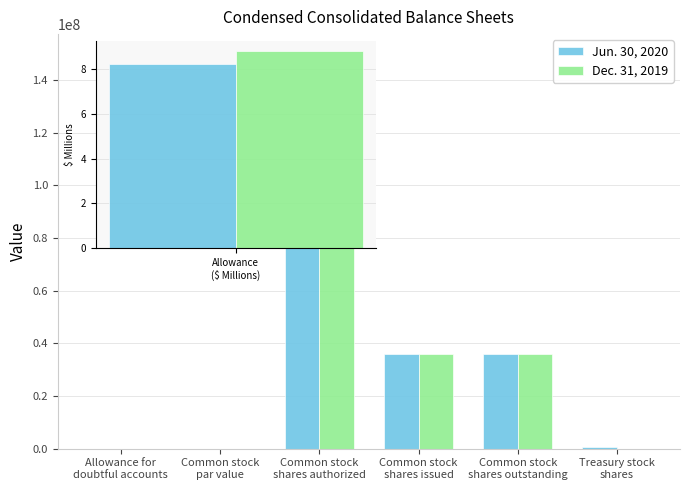

List the series in order of their peak value, lowest first.

Jun. 30, 2020, Dec. 31, 2019